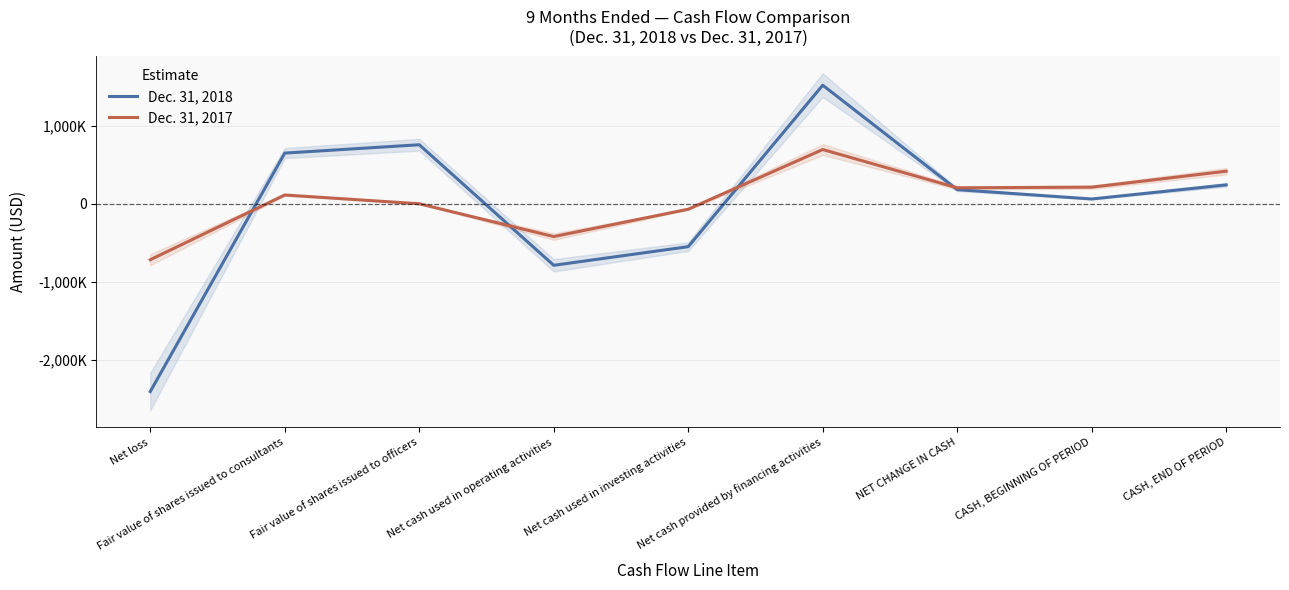

What is the highest value of the Dec. 31, 2017 series?

695000